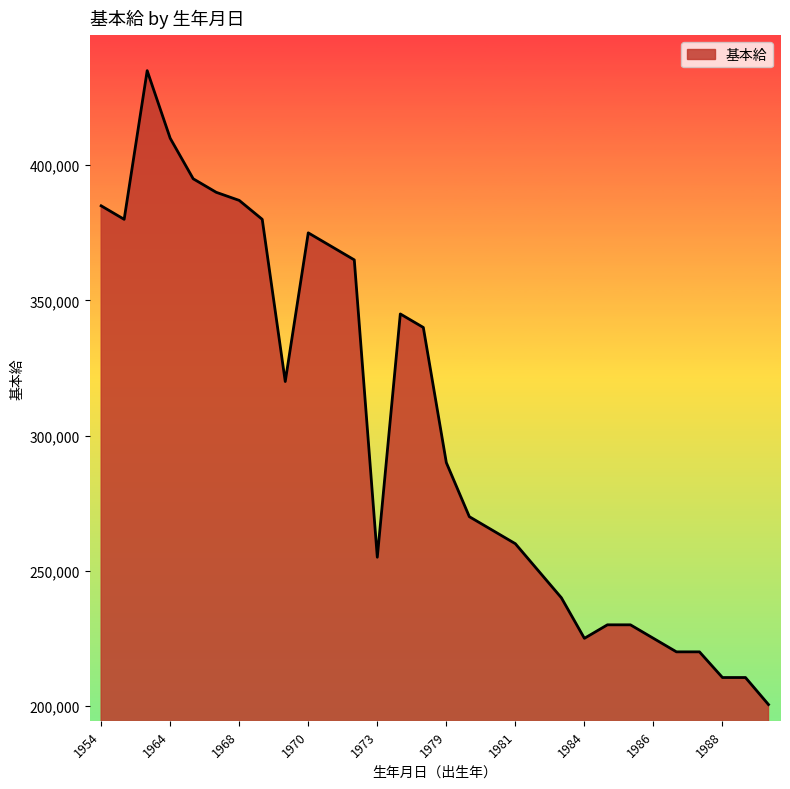

What is the difference between the maximum and minimum values?

234500